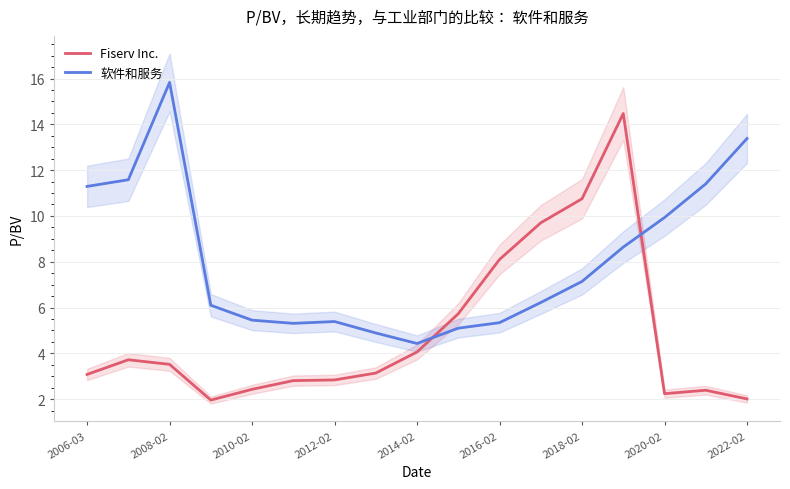

List the series in order of their peak value, highest first.

软件和服务, Fiserv Inc.